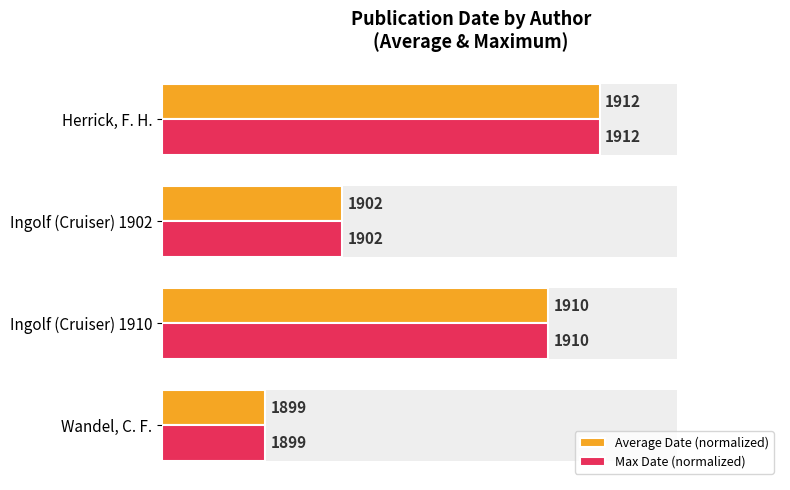

How many bars are there in each group?

2